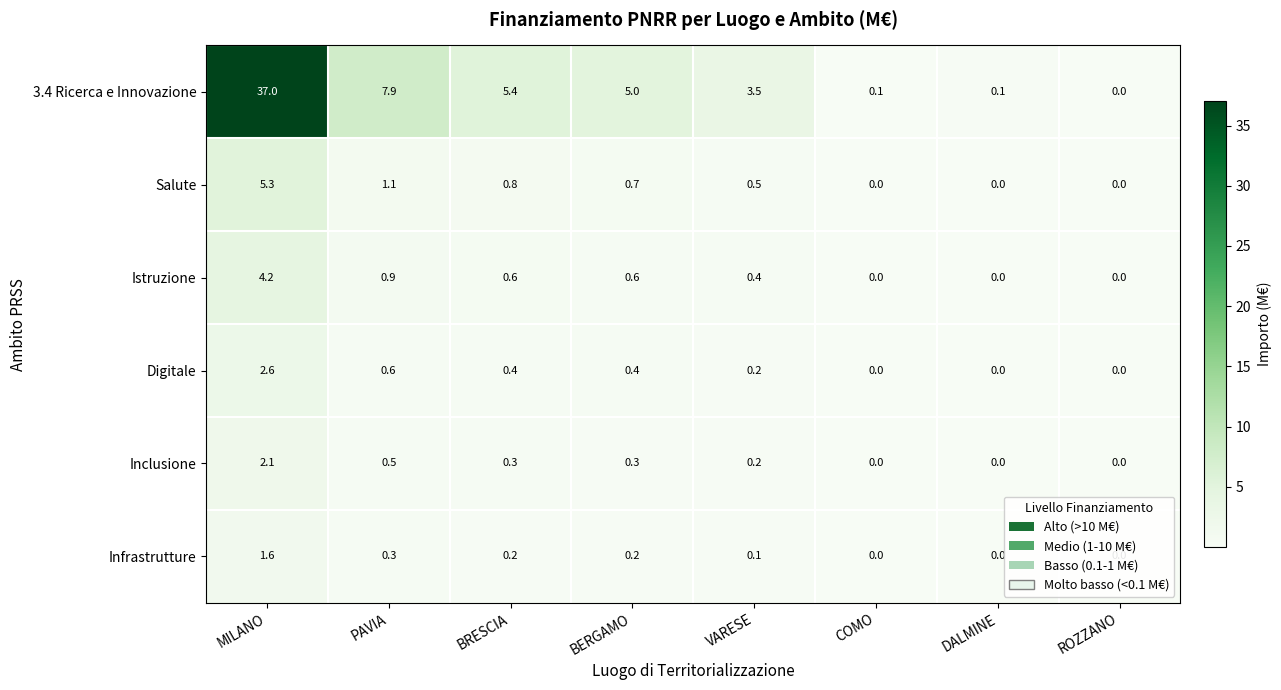

Which category has the highest value across all series?

MILANO